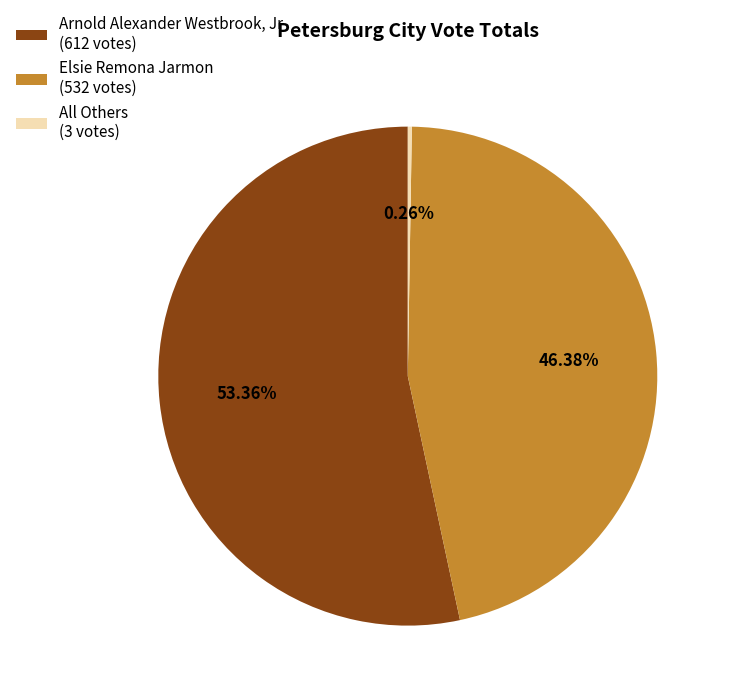

Is Arnold Alexander Westbrook, Jr (612 votes) the majority of the pie?

Yes